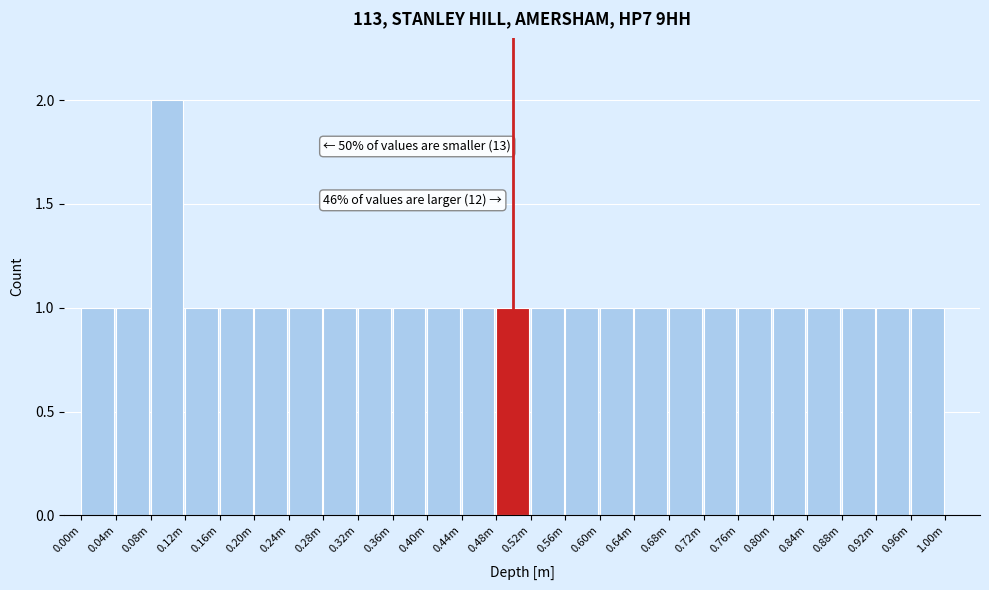

Reading left to right, extract all data points from this chart.

0.00m=1	0.04m=1	0.08m=2	0.12m=1	0.16m=1	0.20m=1	0.24m=1	0.28m=1	0.32m=1	0.36m=1	0.40m=1	0.44m=1	0.48m=1	0.52m=1	0.56m=1	0.60m=1	0.64m=1	0.68m=1	0.72m=1	0.76m=1	0.80m=1	0.84m=1	0.88m=1	0.92m=1	0.96m=1	1.00m=0